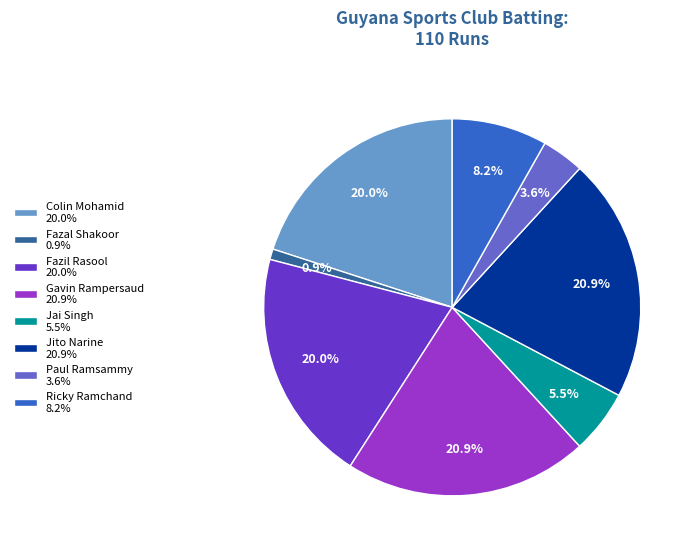

How much of the chart is everything except Fazal Shakoor 0.9%?

99.1%